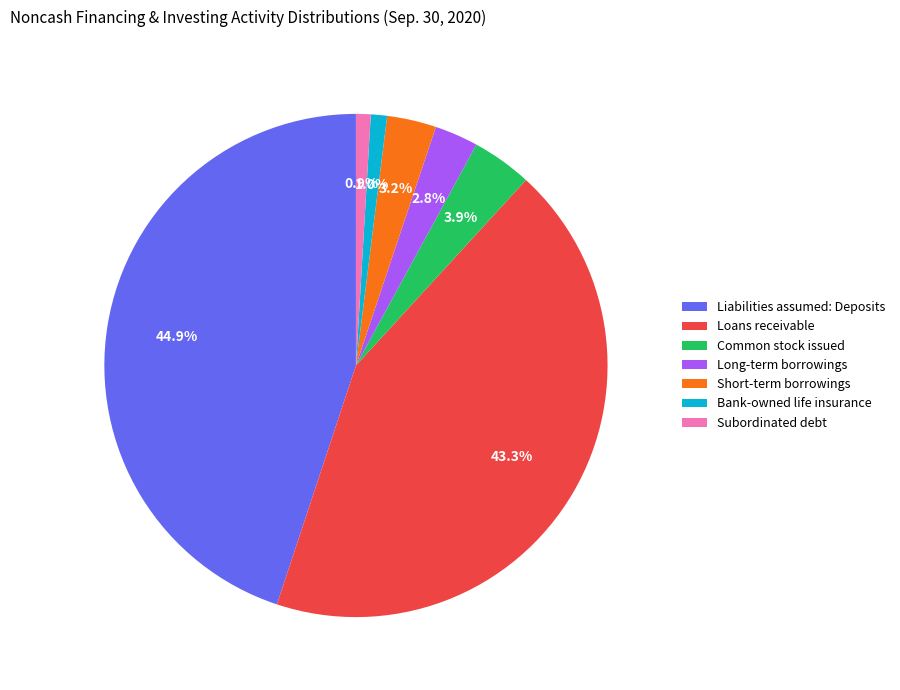

The Long-term borrowings slice represents 16% of the pie. True or false?

False